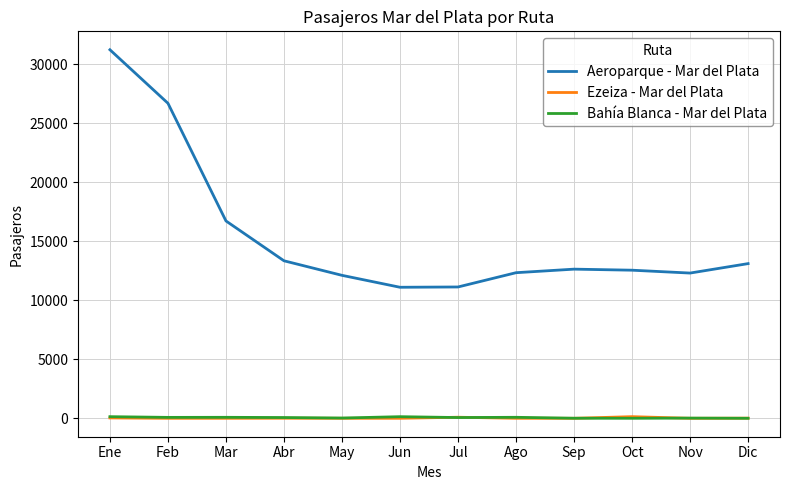

What is the maximum value shown in the chart?

31240